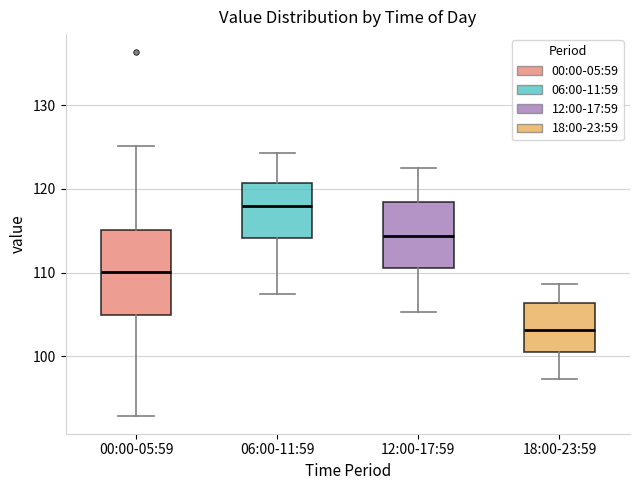

Reading left to right, read every box against the y-axis: the position of its median line, the range the box covers, and the ends of its whiskers. The values are not printed on the chart, so give them approximately, as read against the axis.

00:00-05:59: median 110, box 105 to 115, whiskers 93 to 125
06:00-11:59: median 118, box 114 to 121, whiskers 108 to 124
12:00-17:59: median 114, box 111 to 118, whiskers 105 to 123
18:00-23:59: median 103, box 101 to 106, whiskers 97 to 109